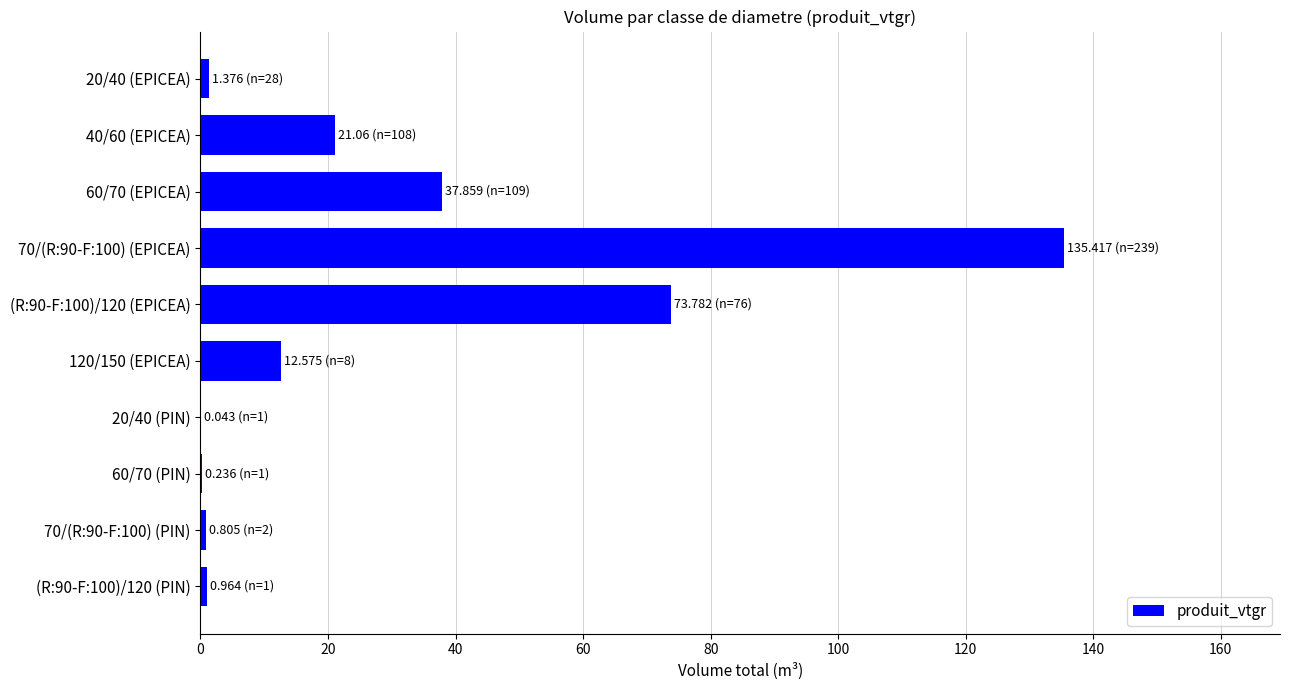

Where is the data nearest to the value 67?

(R:90-F:100)/120 (EPICEA)